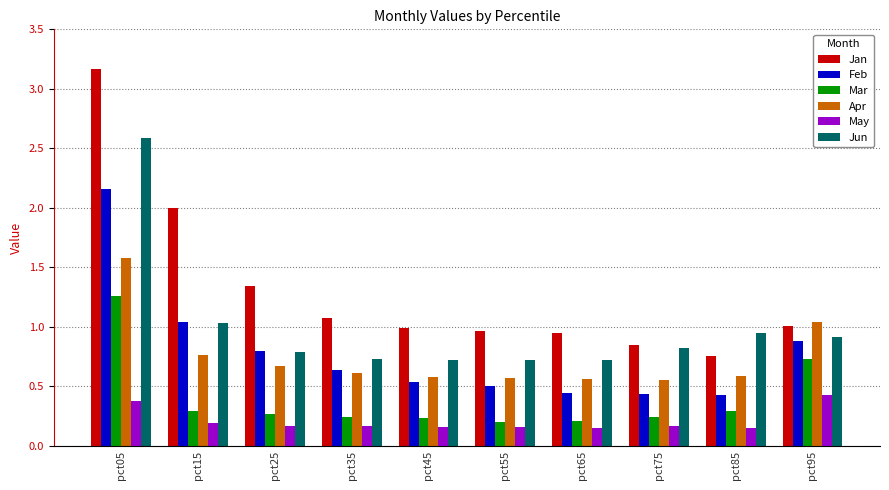

True or false: Apr has a value of 0.3 at pct25.

False